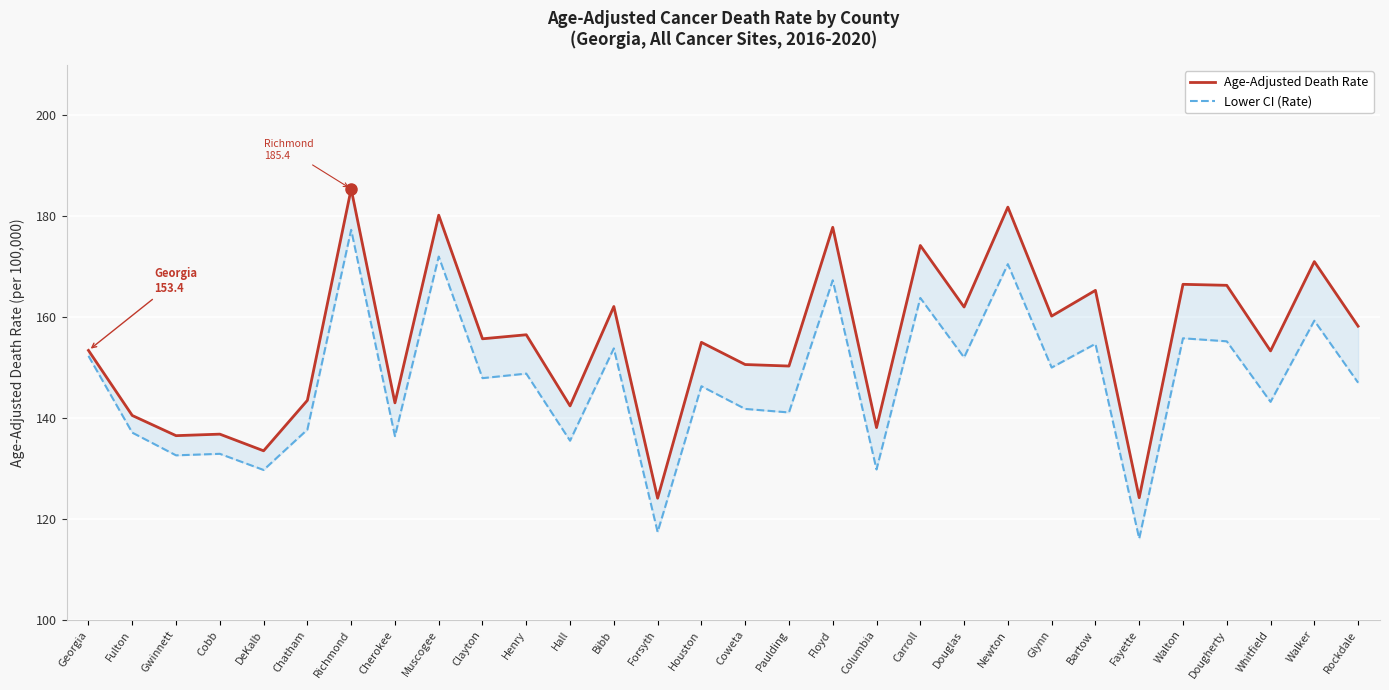

Read the Lower CI (Rate) value at Fulton.

137.1